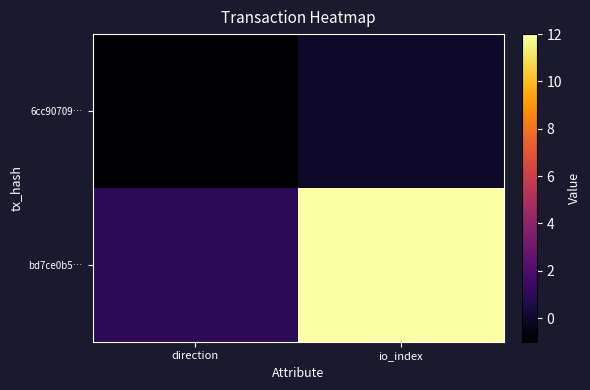

Which series has the widest spread of values?

bd7ce0b5…